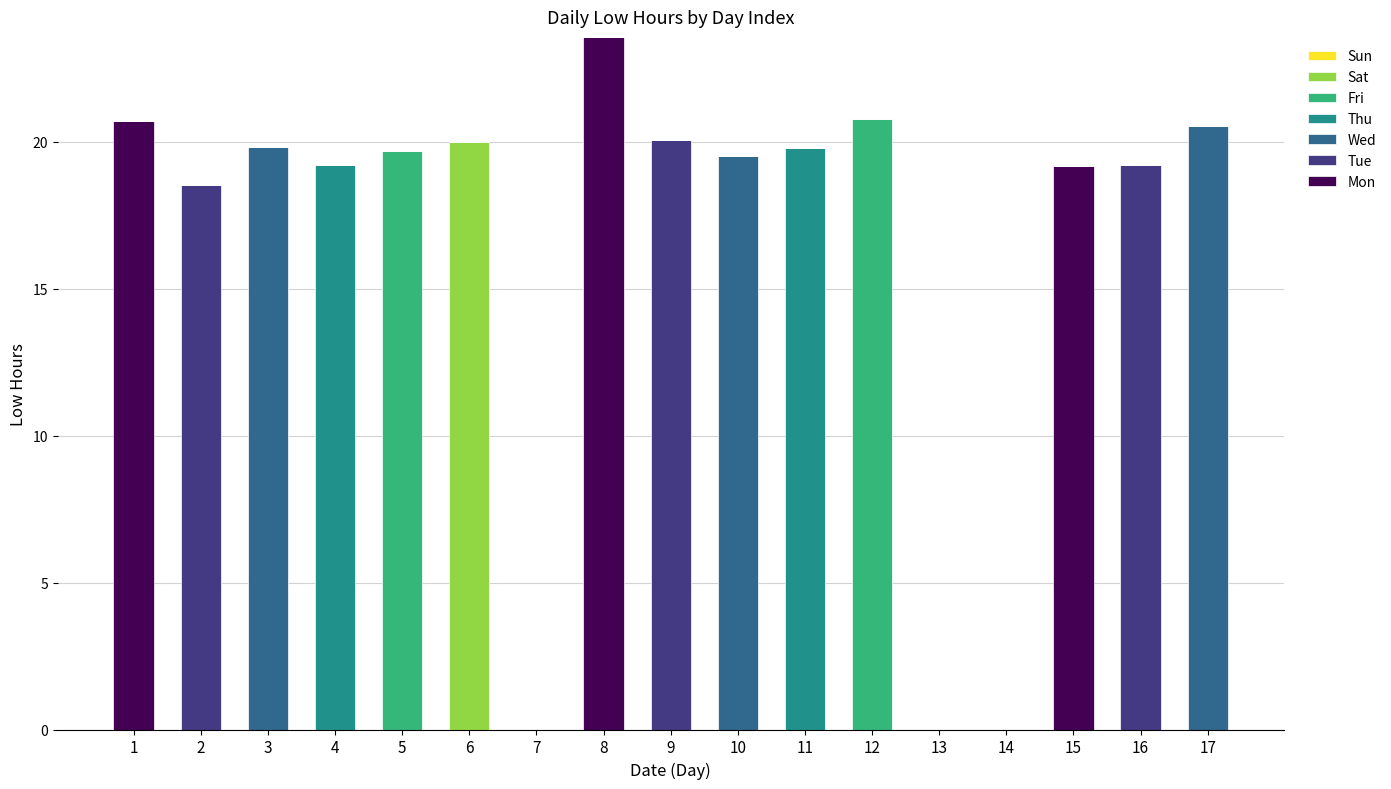

What is the total value across all series at 10?

19.5